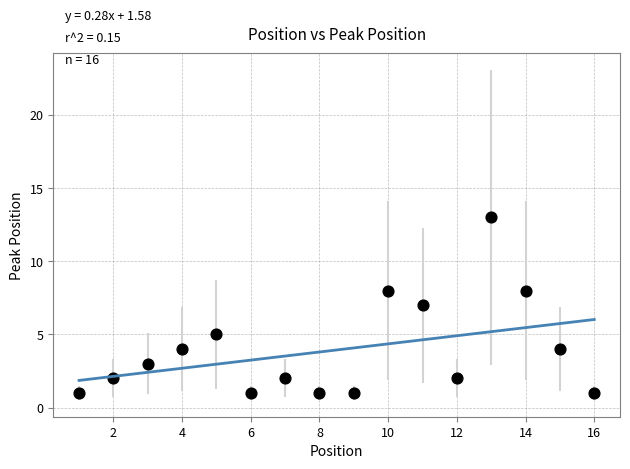

What is the range of X values (max minus min)?

15